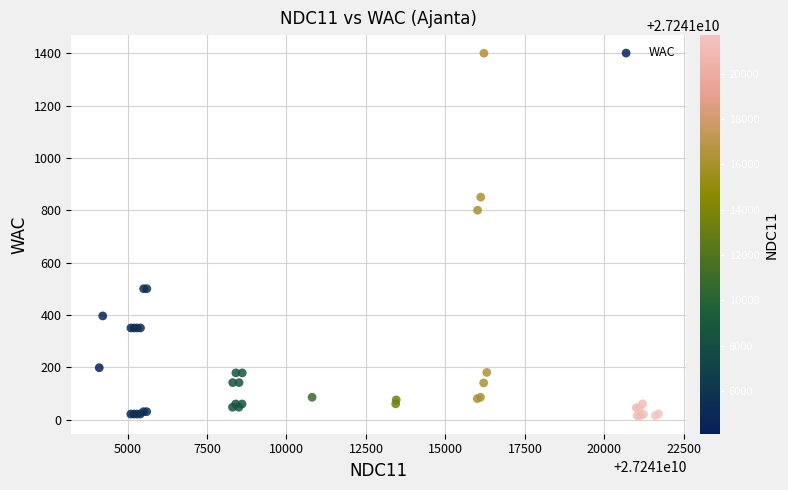

What Y value in the scatter plot is closest to 707?

800.0